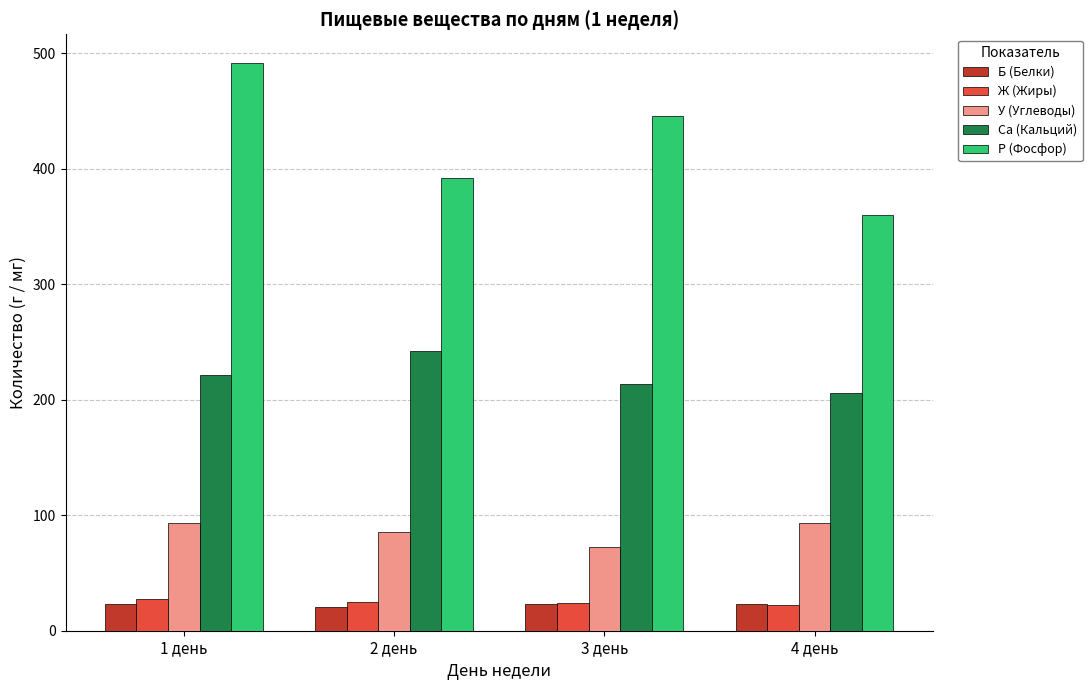

What is the approximate value of Б (Белки) at 1 день?

22.8